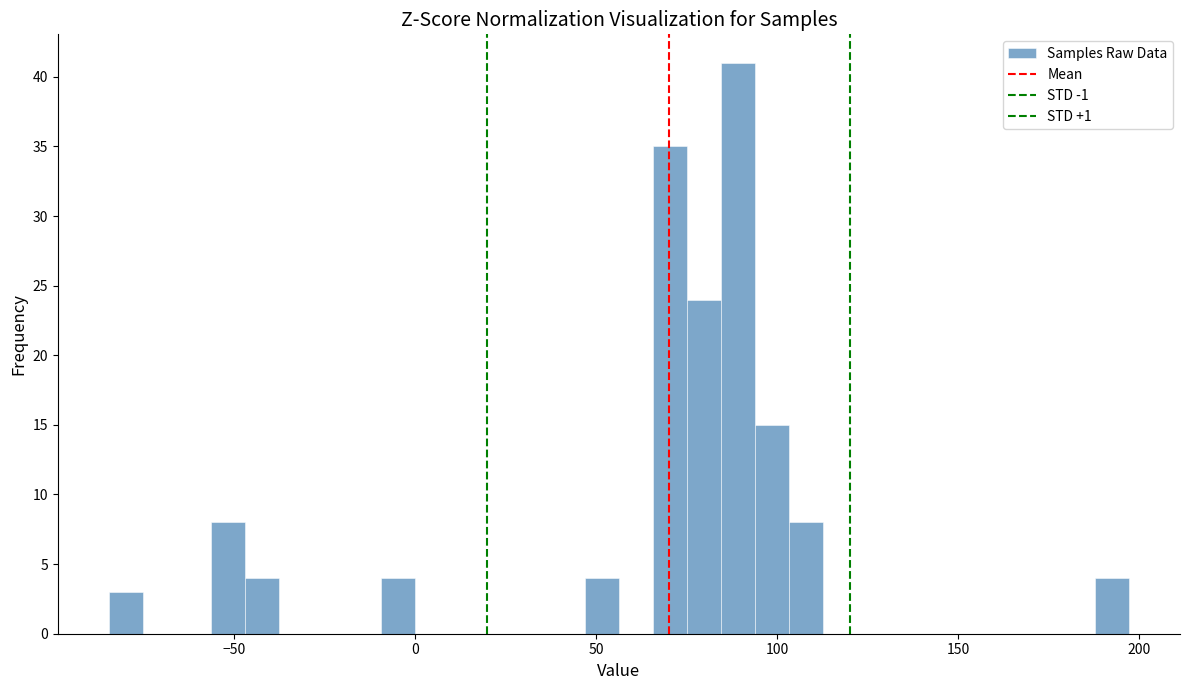

Read against the x-axis, roughly where is the centre of the tallest bar?

90